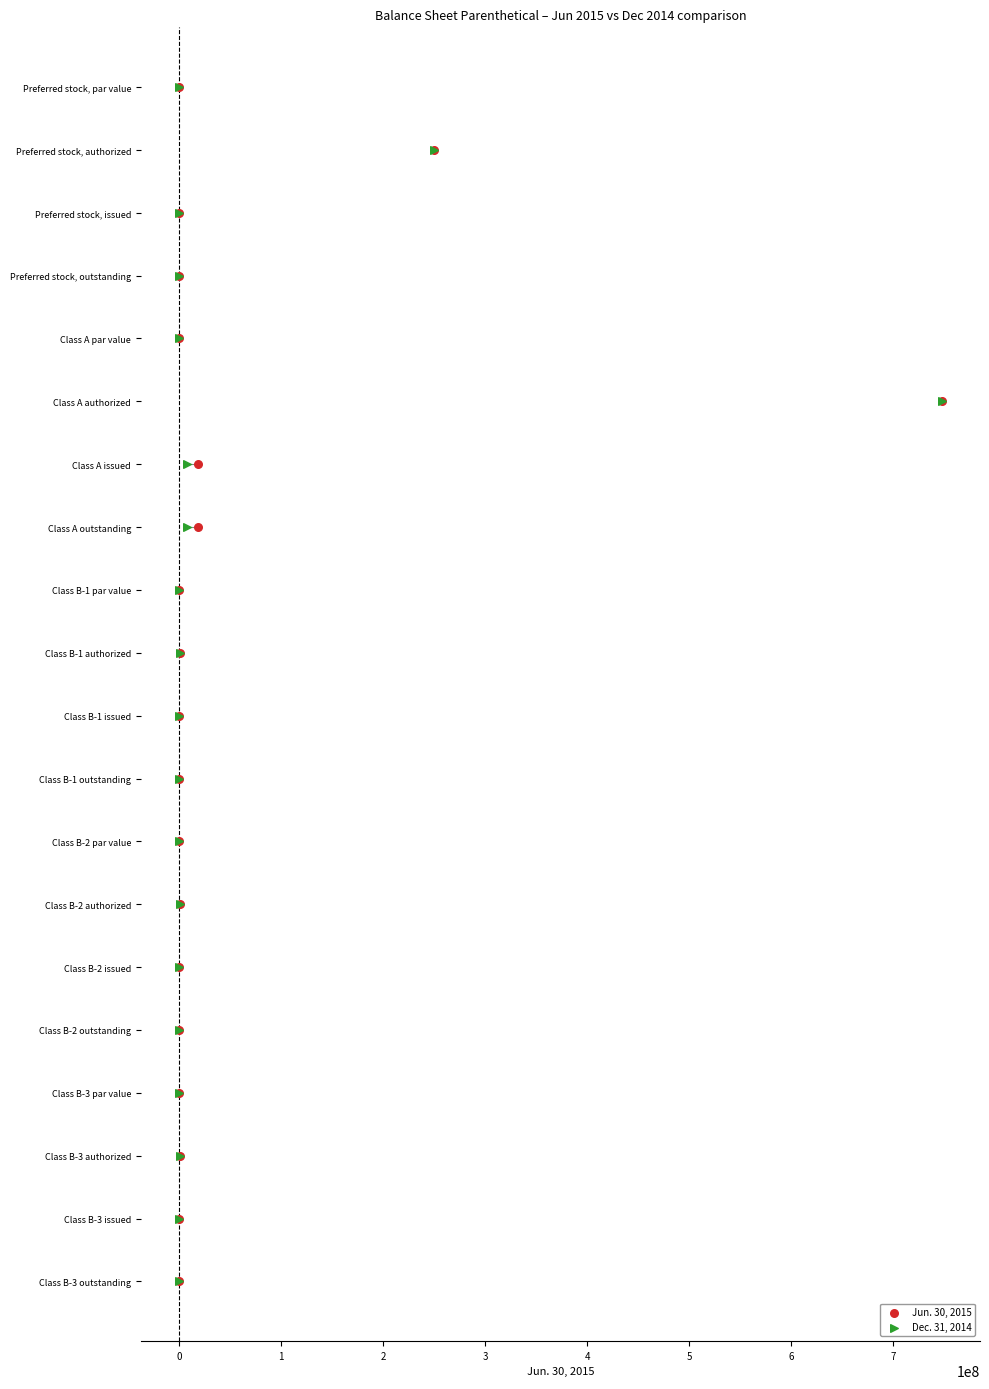

What are all the series names shown in the legend?

Jun. 30, 2015, Dec. 31, 2014